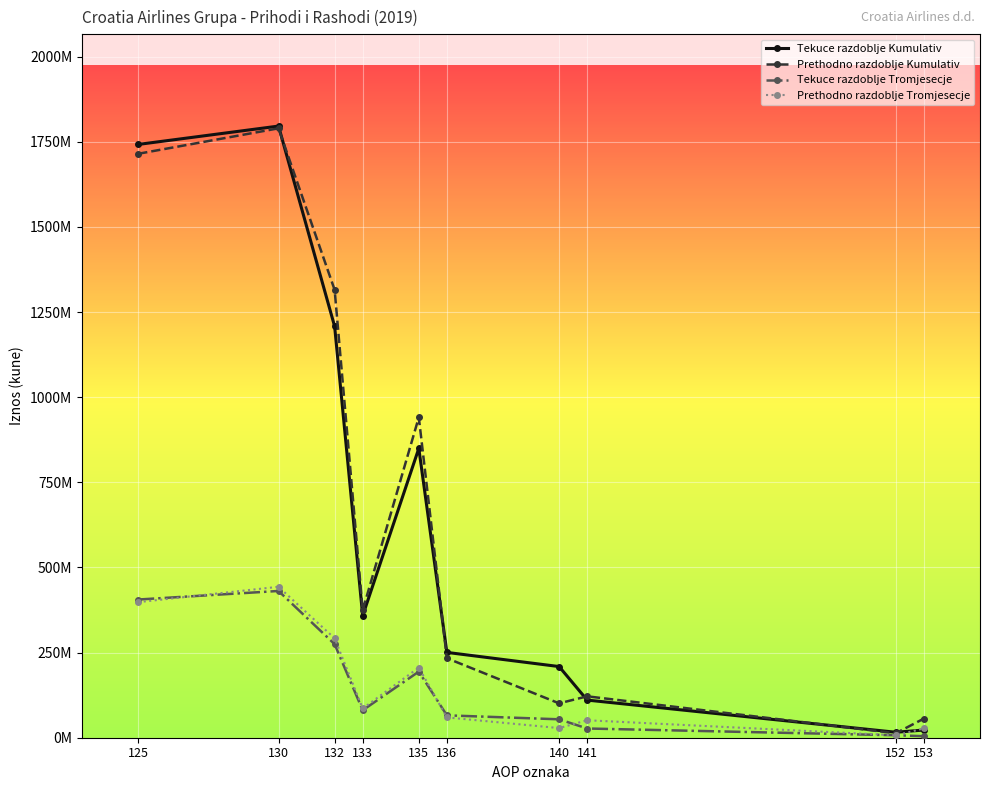

What is the minimum value shown in the chart?

4431420